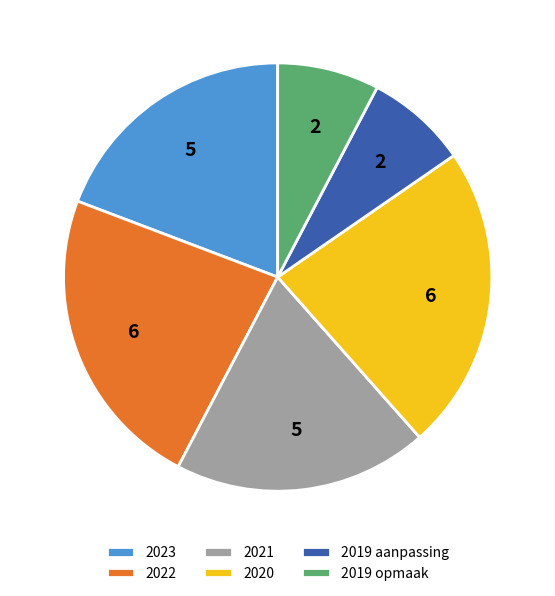

Does any single category account for the majority?

No